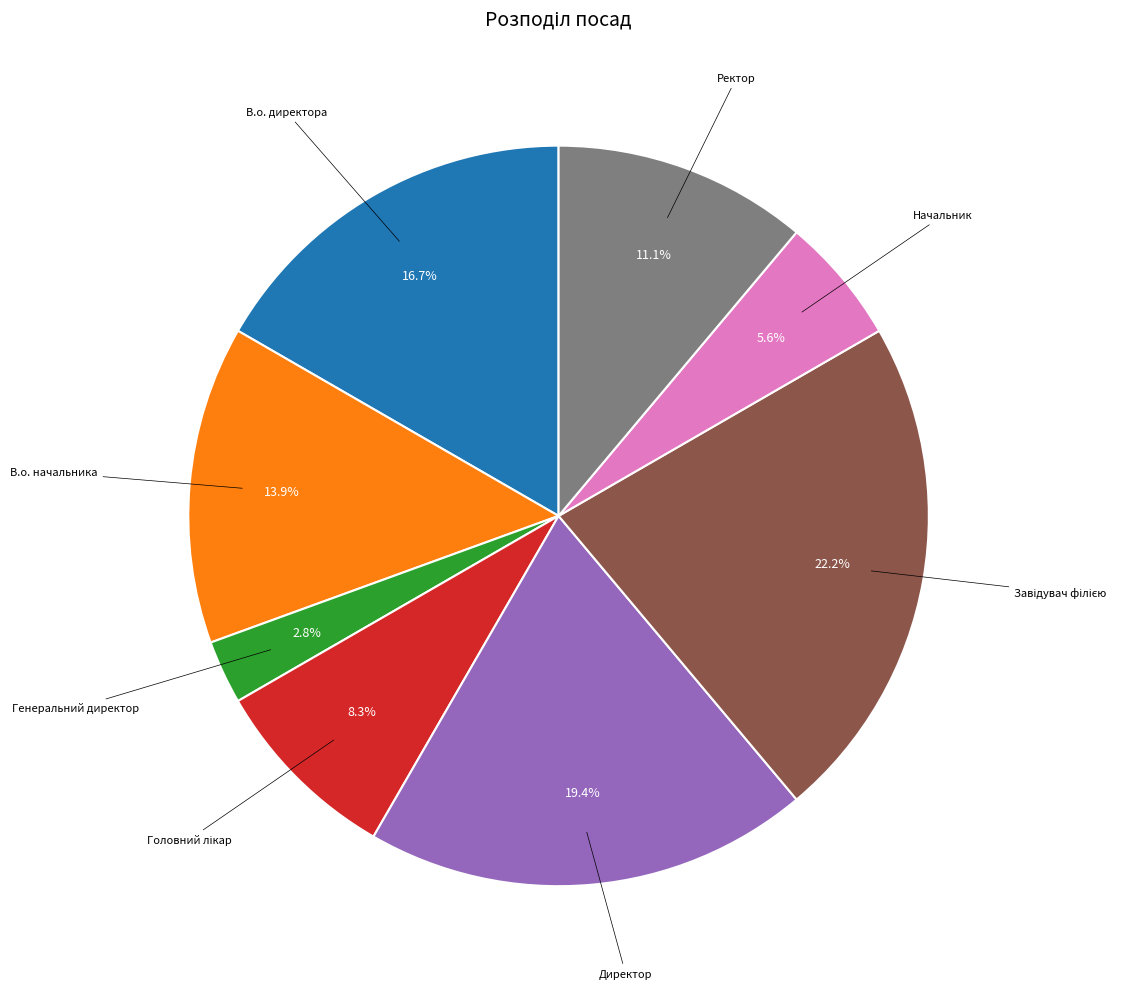

Does any single category account for the majority?

No